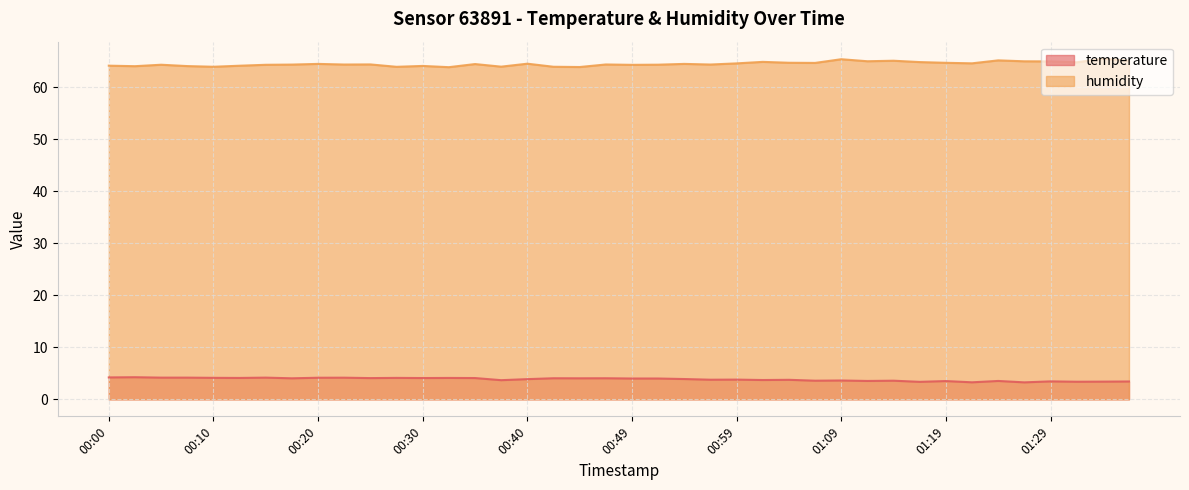

What is the difference between the humidity values at 00:05 and 01:29?

0.6